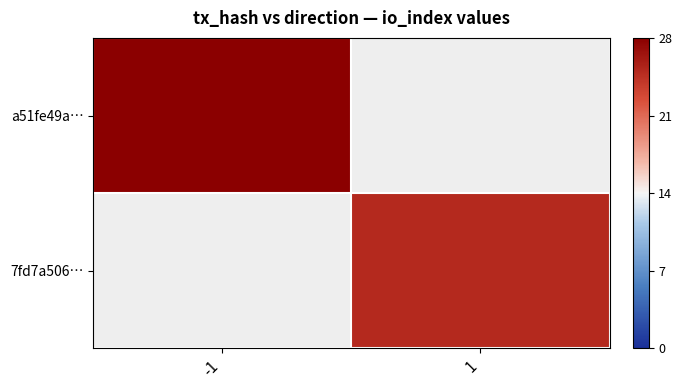

Count the number of data series in this chart.

2